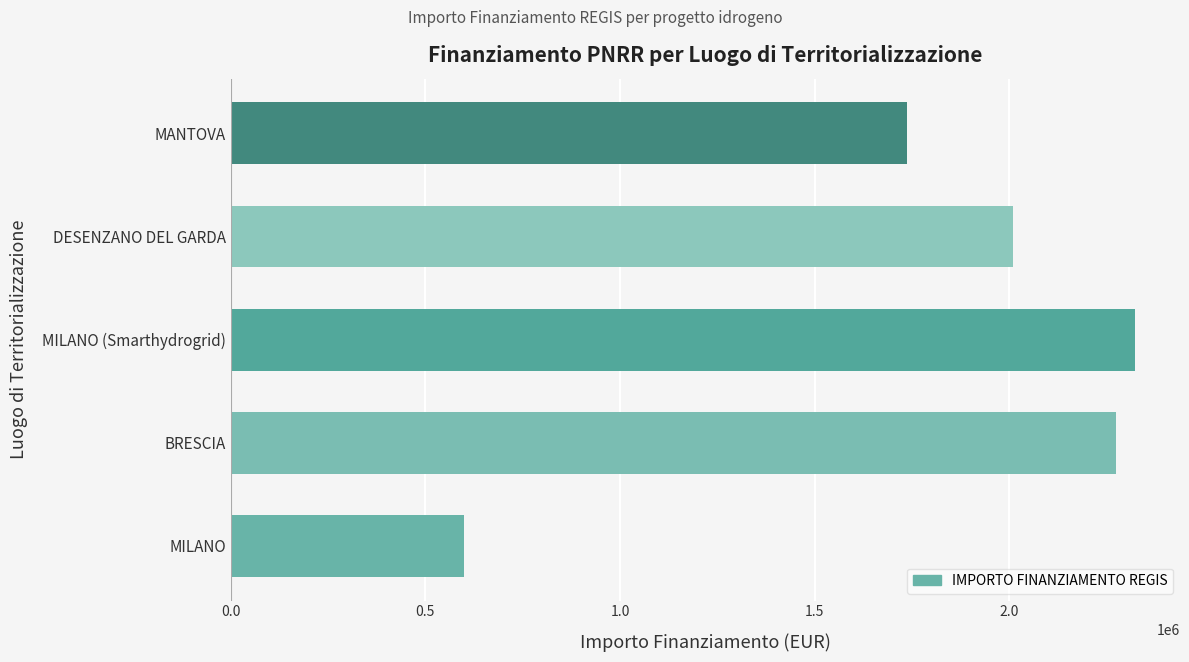

Rank the categories by value from highest to lowest.

MILANO (Smarthydrogrid), BRESCIA, DESENZANO DEL GARDA, MANTOVA, MILANO